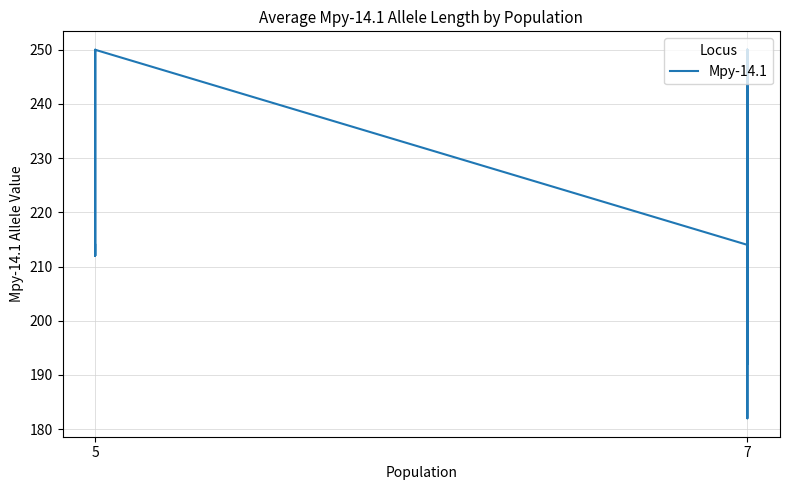

What is the maximum value shown in the chart?

250